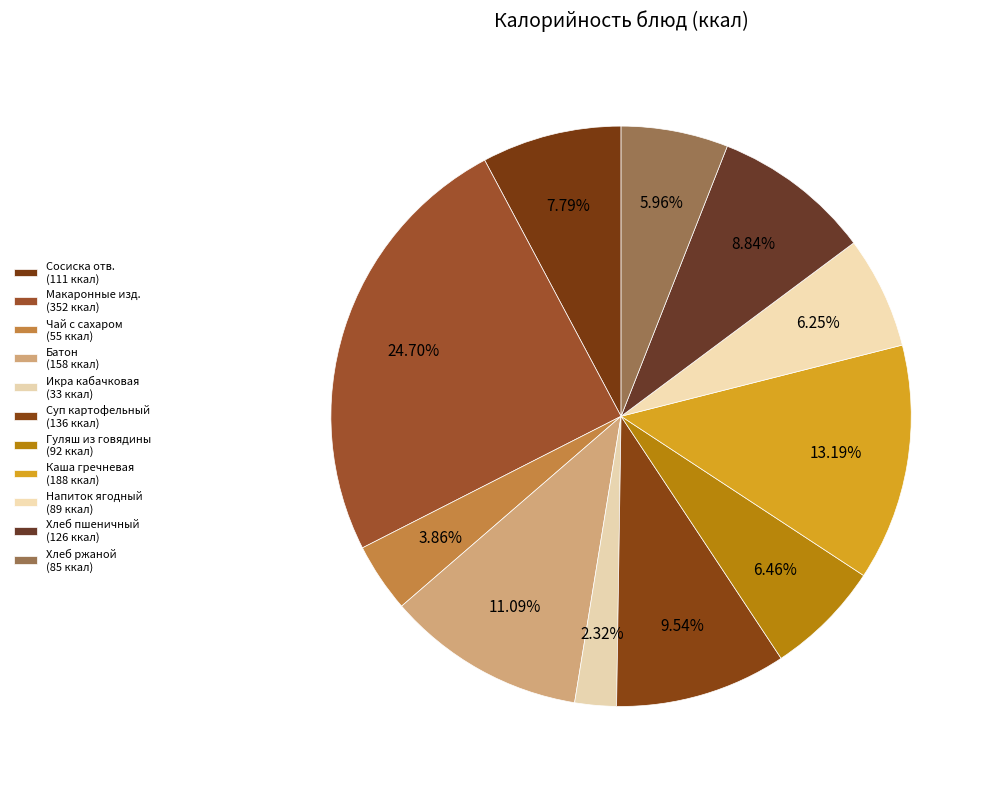

How many slices are in this pie chart?

11